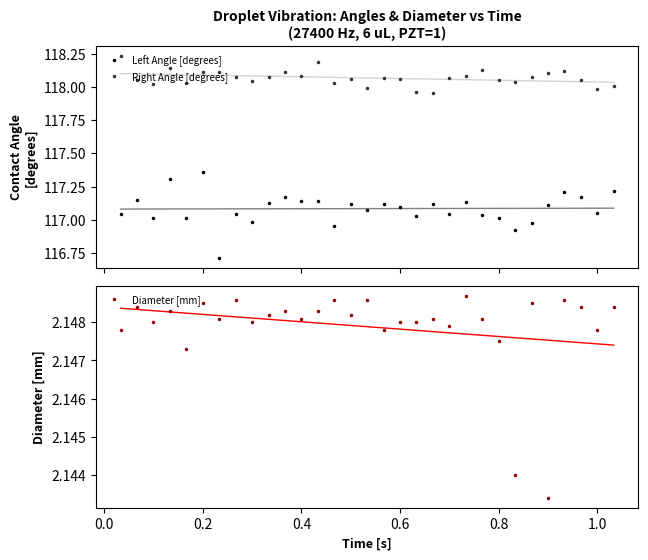

Is this an area chart (filled region under the line)?

No